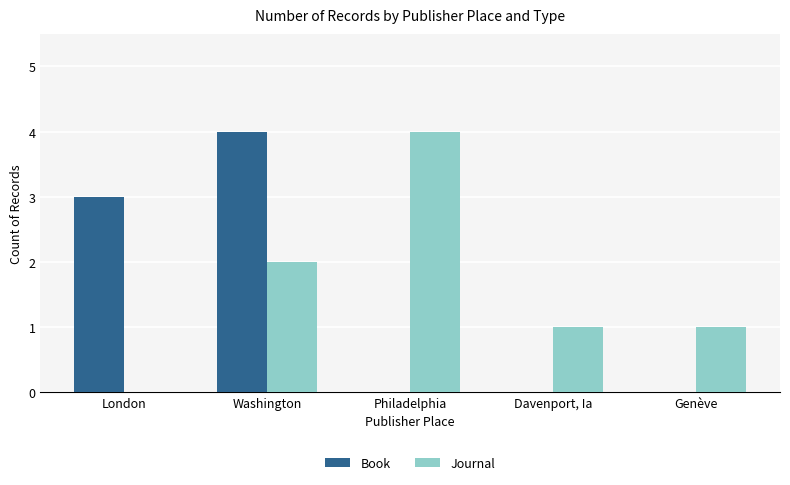

Is the value of Book at Philadelphia greater than the value of Journal at Philadelphia?

No